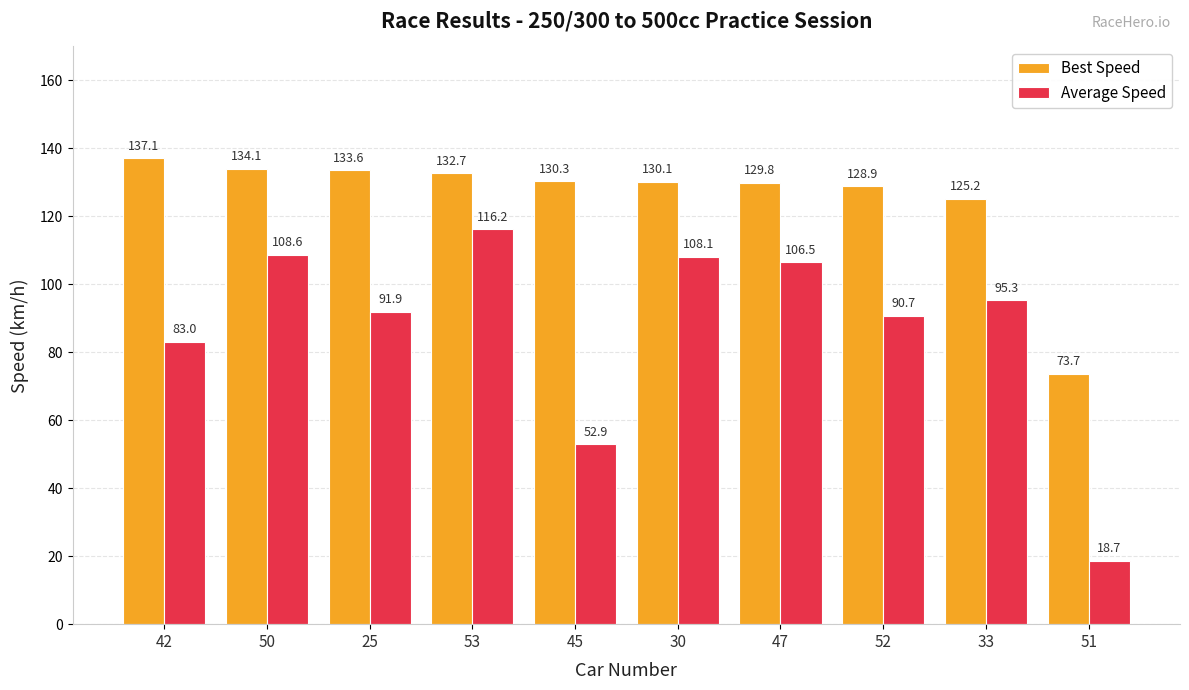

Which series changed the most between 42 and 25?

Average Speed